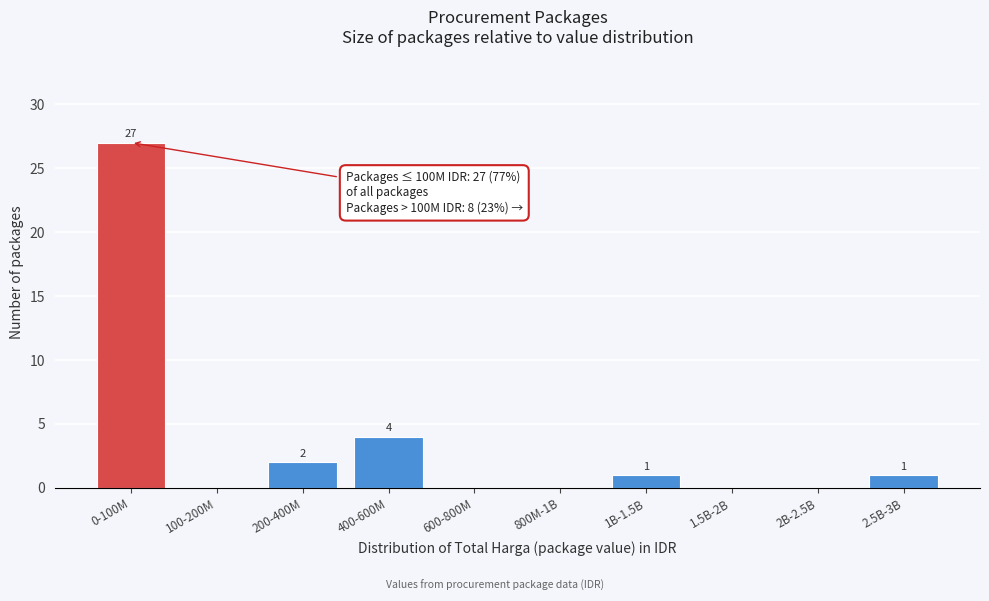

Reading left to right, extract all data points from this chart.

0-100M=27	100-200M=0	200-400M=2	400-600M=4	600-800M=0	800M-1B=0	1B-1.5B=1	1.5B-2B=0	2B-2.5B=0	2.5B-3B=1